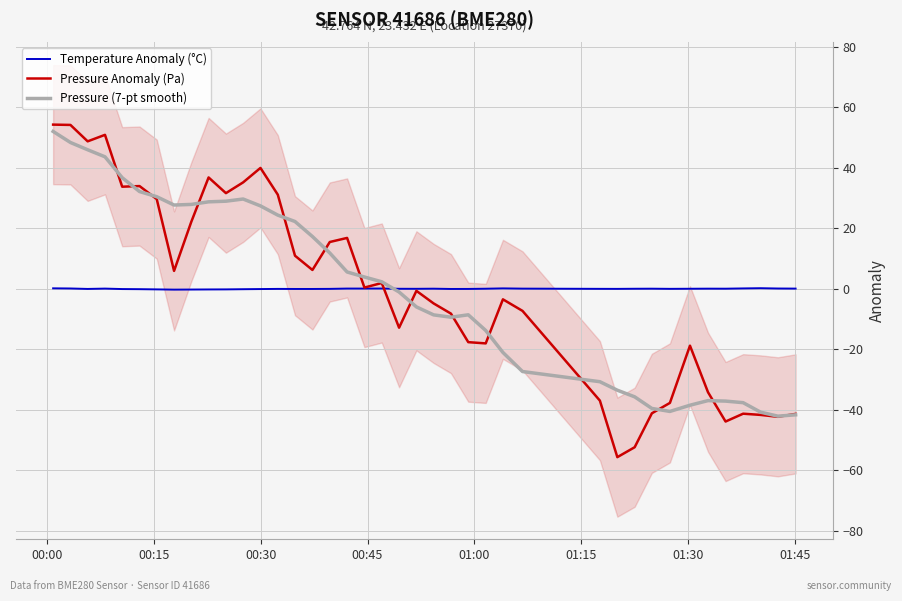

What is the lowest value of the Pressure (7-pt smooth) series?

-42.1